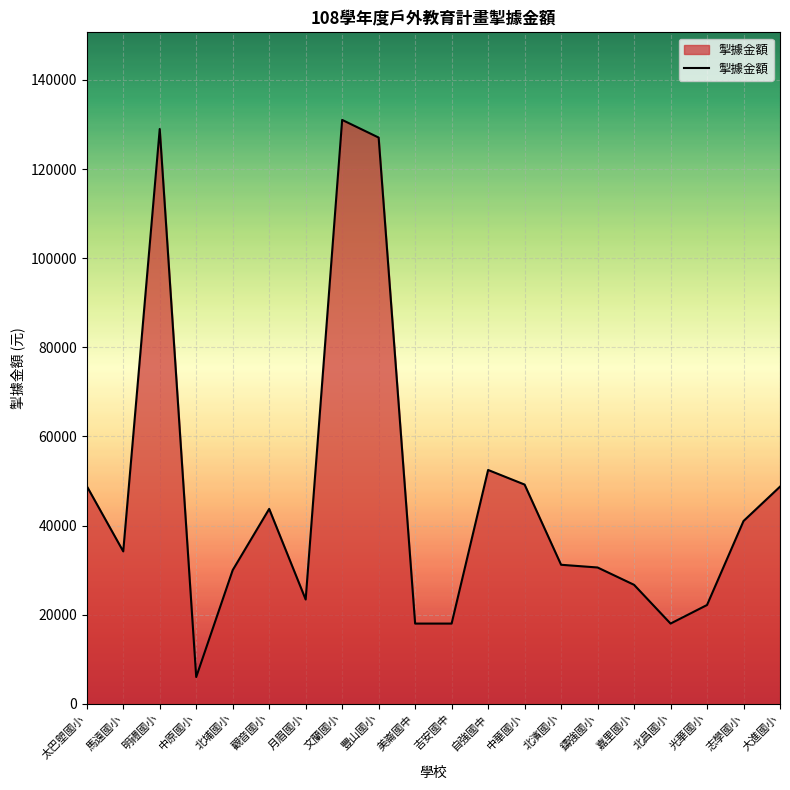

What is the difference between the maximum and second lowest values?

113040